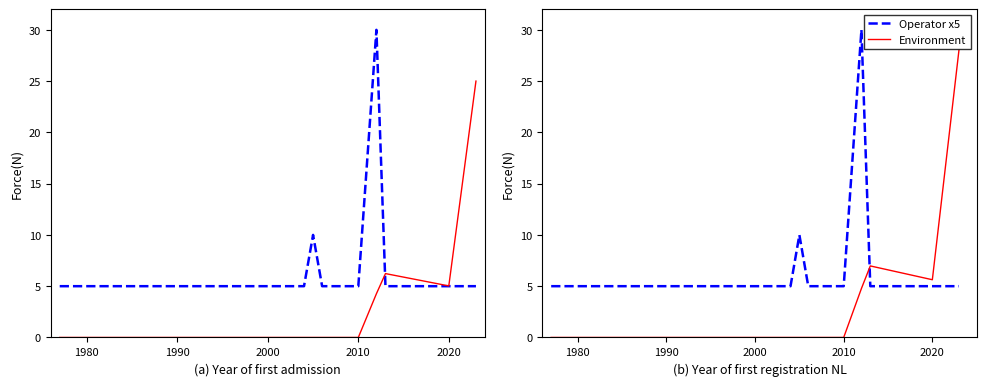

The Environment series shows 5.6 at 2020. True or false?

True